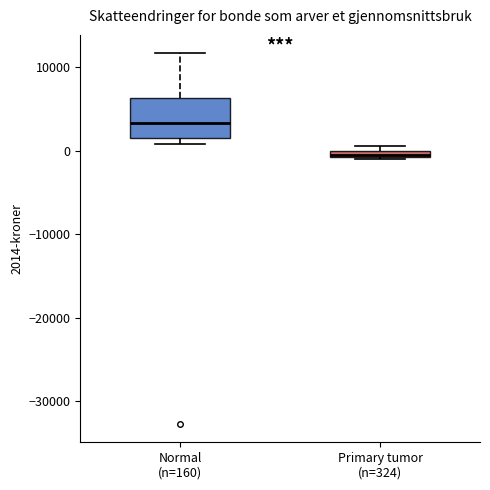

Comparing the boxes themselves (not the whiskers), which one is the tallest?

Normal (n=160)